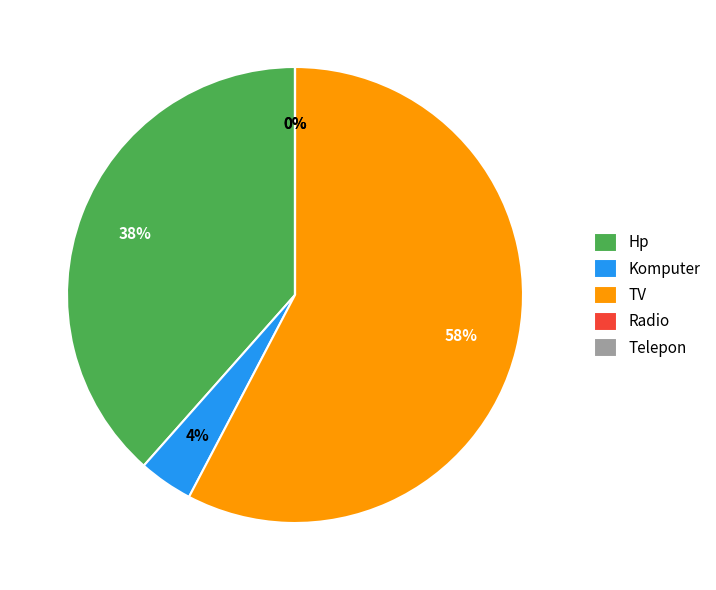

To the nearest percent, what is the average slice percentage?

20%